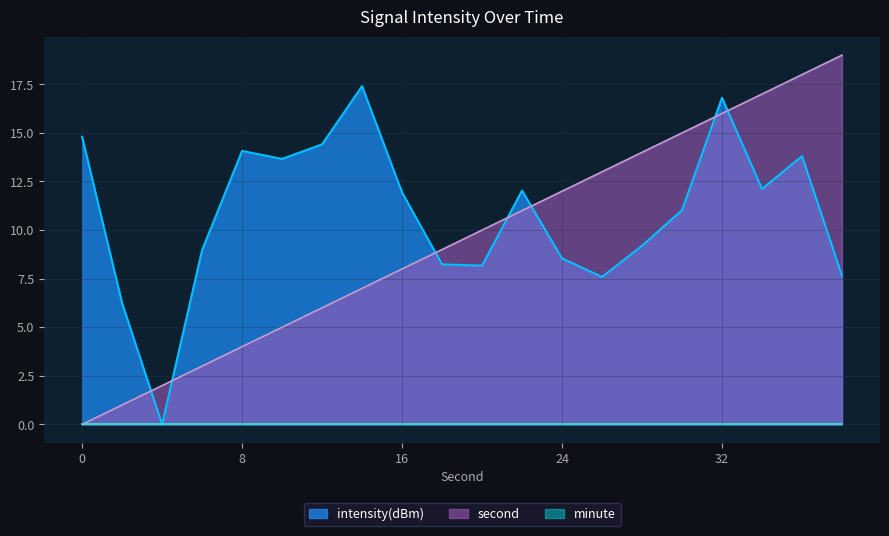

What is the maximum value for intensity(dBm)?

17.4